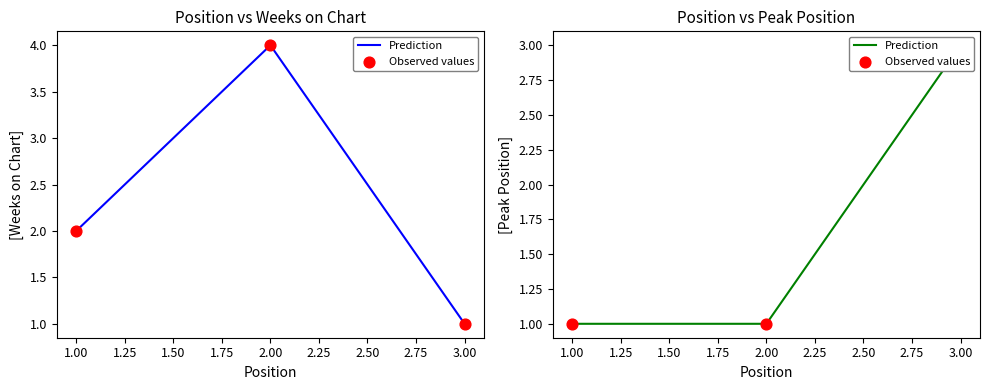

What is the total value across all series at 1.00?

2